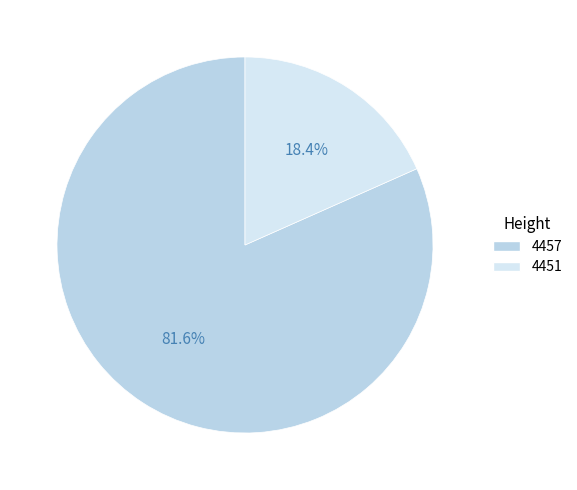

Is 4451 the majority of the pie?

No